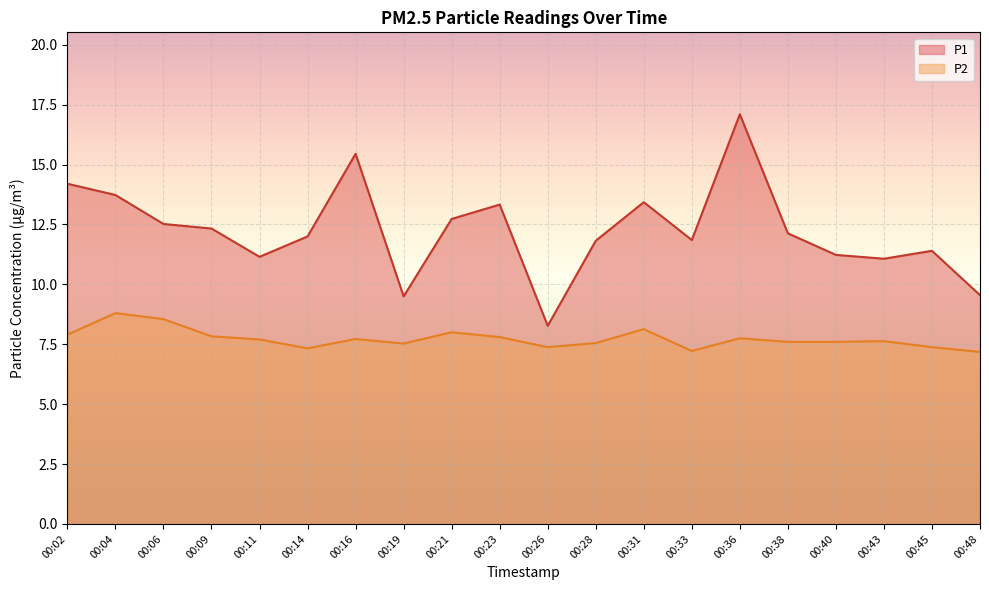

What is the smallest value displayed?

7.2